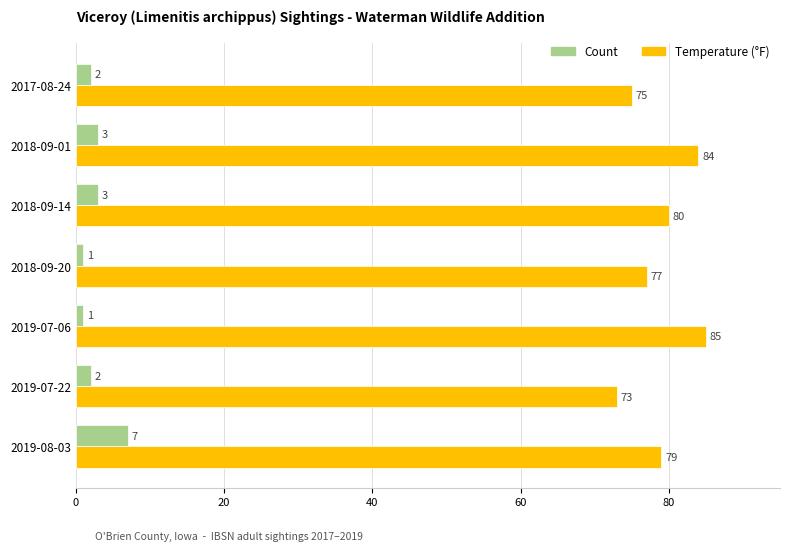

What is the greatest value displayed?

85